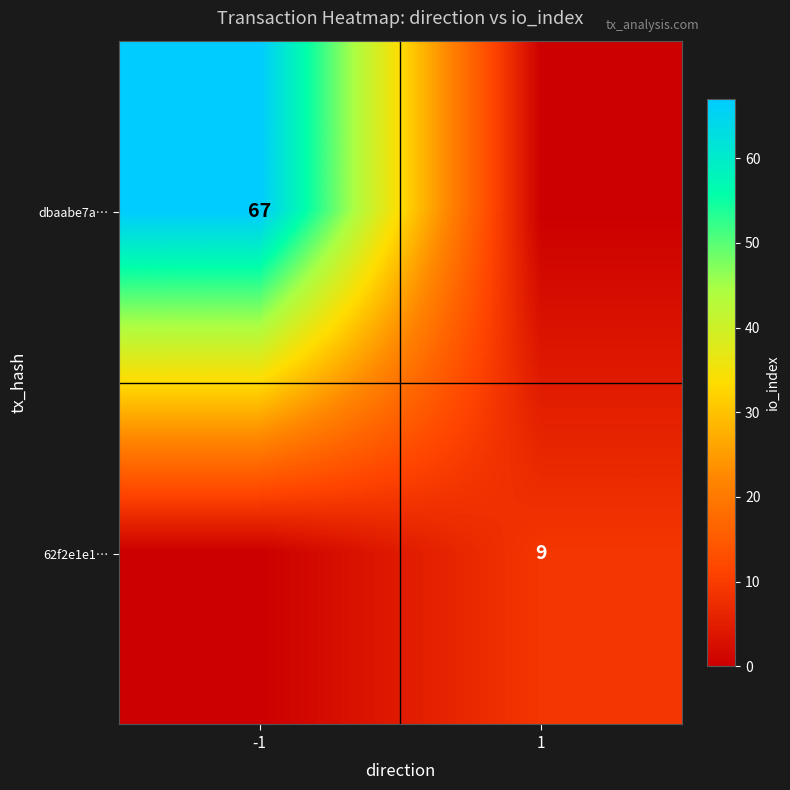

True or false: 62f2e1e1… has a value of 15 at 1.

False